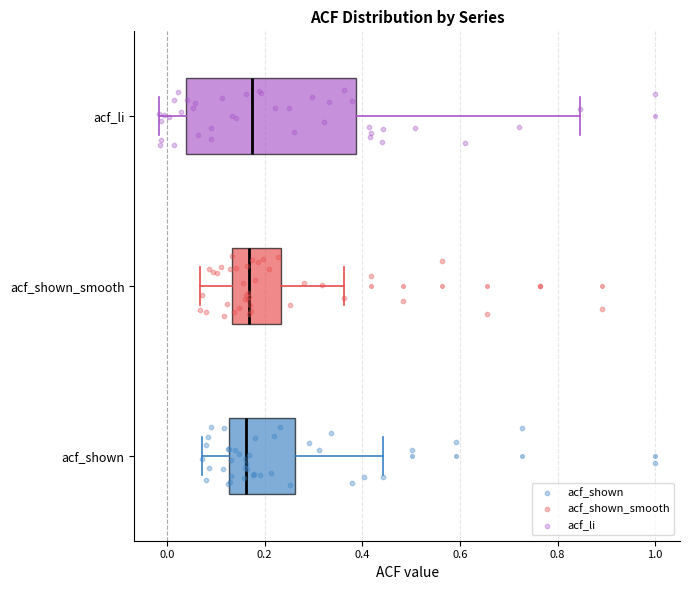

Which box is the widest, from its left edge to its right edge?

acf_li